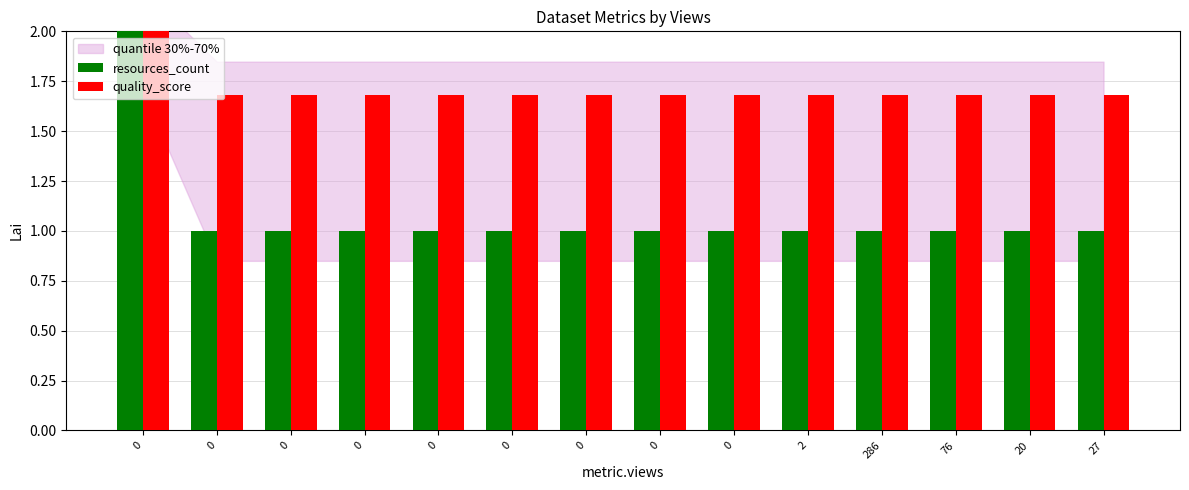

Which series has the widest spread of values?

resources_count